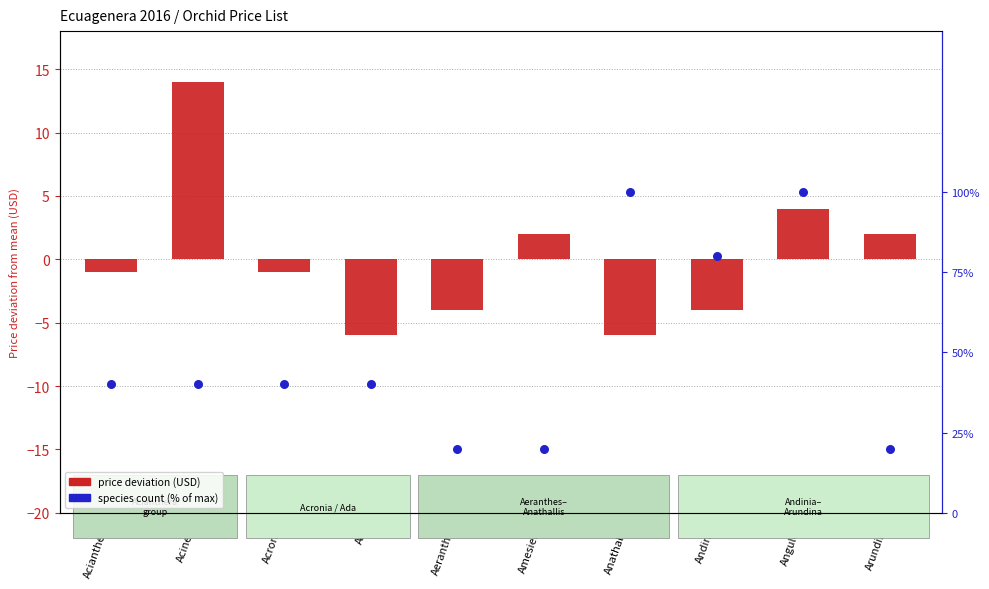

Which series reaches the maximum Y coordinate?

species count (% of max)